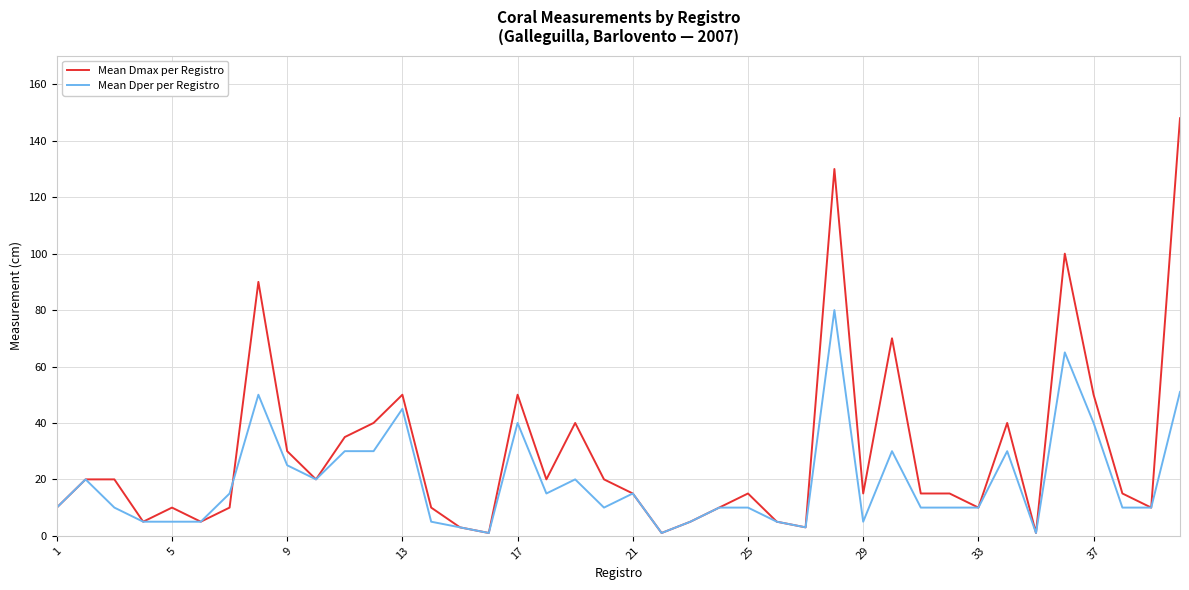

Count the number of data series in this chart.

2